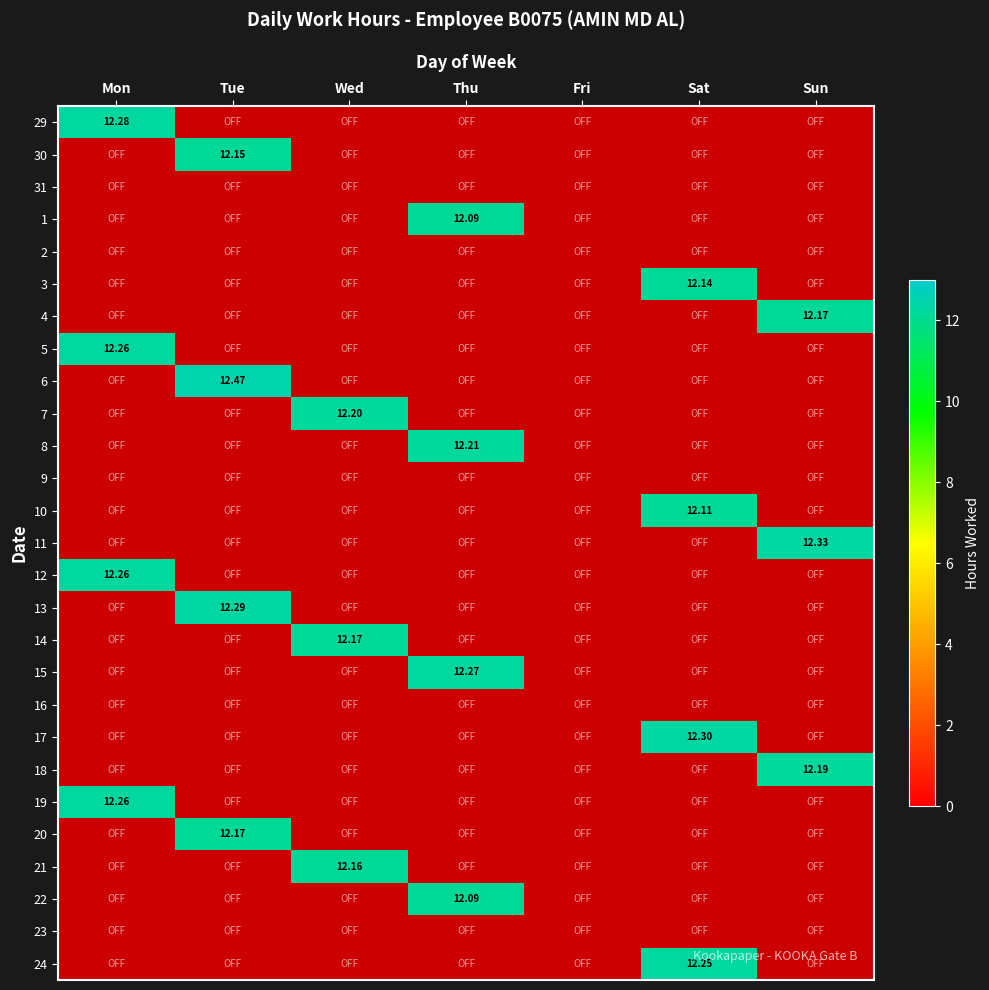

How many positive values does the 1 series have?

1